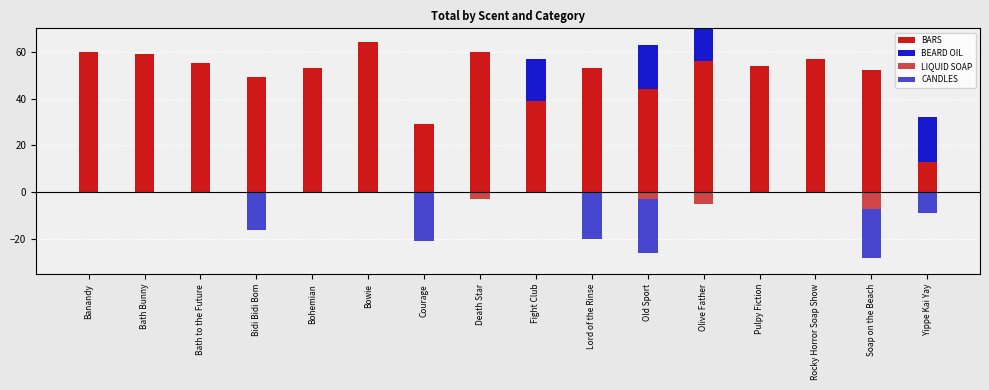

What is the label of the 10th bar from the right?

Courage